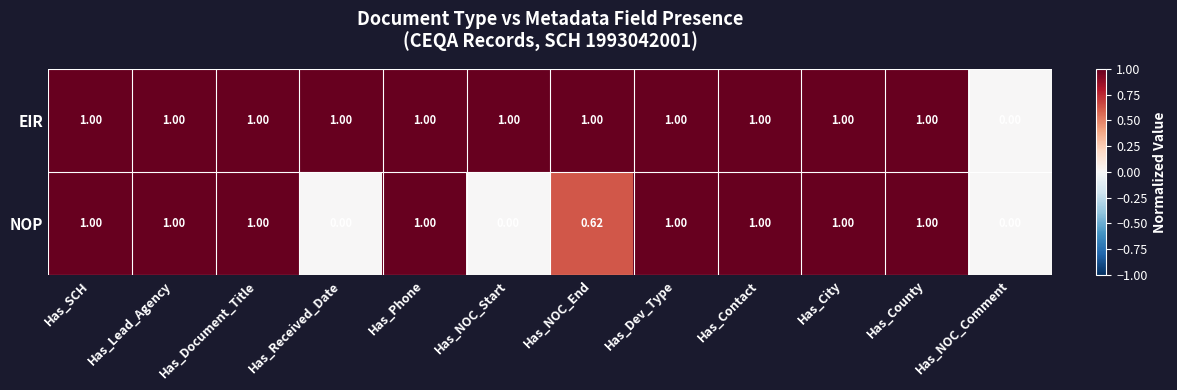

Which series has the largest total across all categories?

EIR